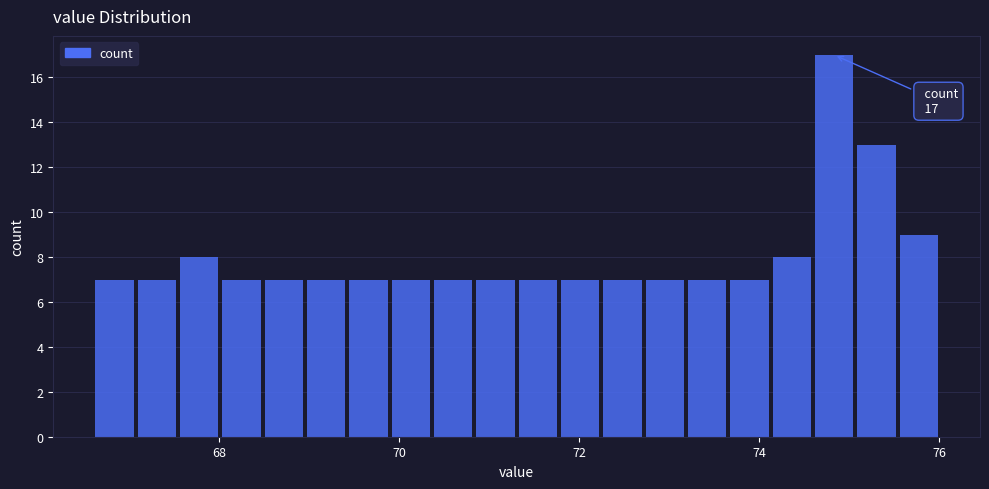

Around what value on the x-axis is the tallest bar? Give the approximate position of its centre, as read against the axis.

74.8